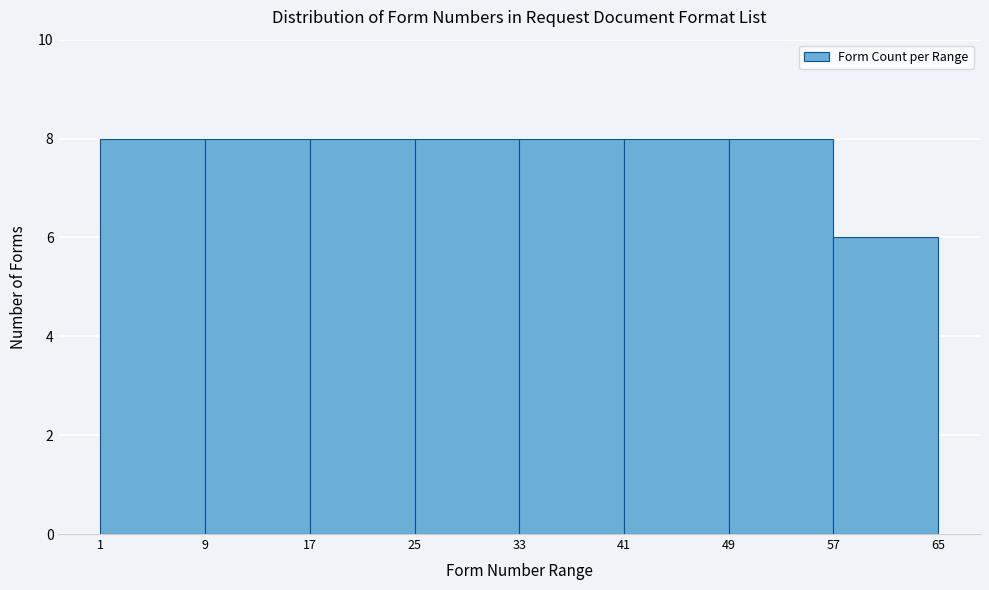

How tall is the bar that spans 57 to 65 on the x-axis? The values are not printed on the chart, so give them approximately, as read against the axis.

6